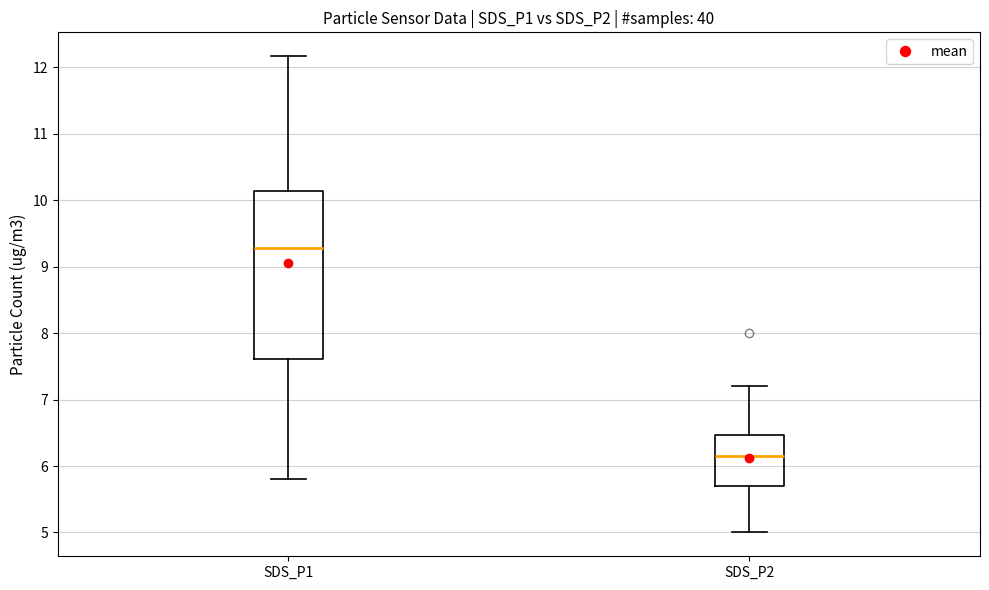

Reading left to right, transcribe this box plot: for each box, give where its median line is, the range the box spans, and where its two whiskers end, as read against the y-axis. The values are not printed on the chart, so give them approximately, as read against the axis.

SDS_P1: median 9.3, box 7.6 to 10.1, whiskers 5.8 to 12.2
SDS_P2: median 6.2, box 5.7 to 6.5, whiskers 5.0 to 7.2